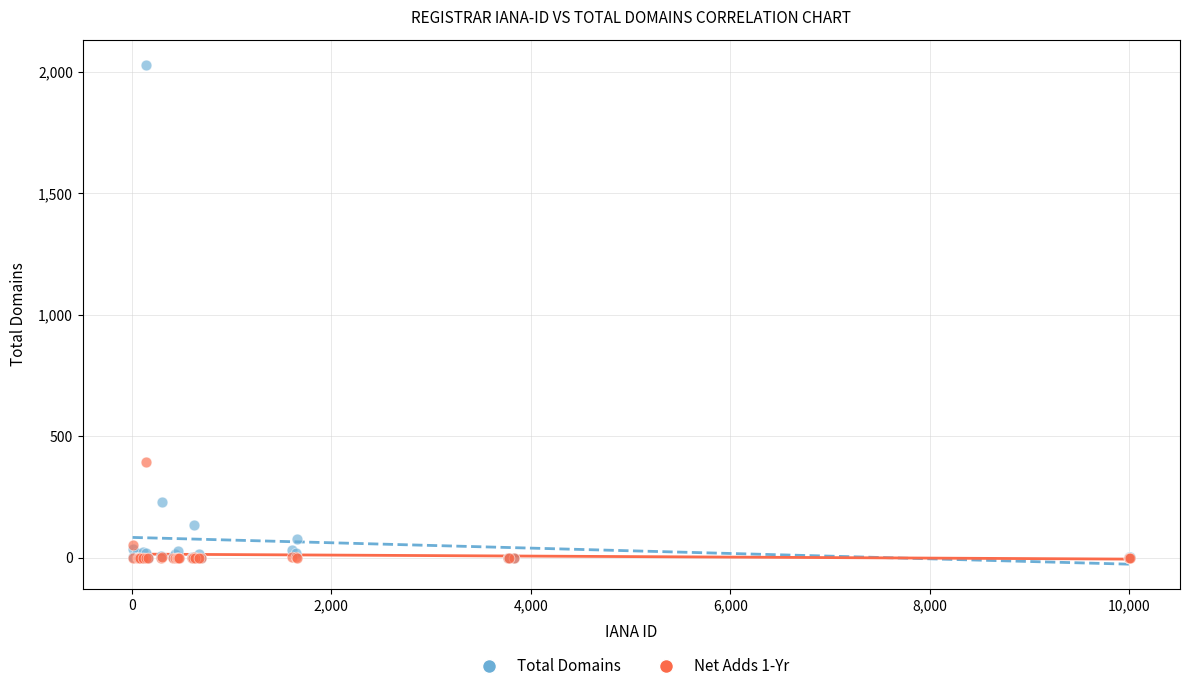

Across all series, what Y value is closest to 1015?

395